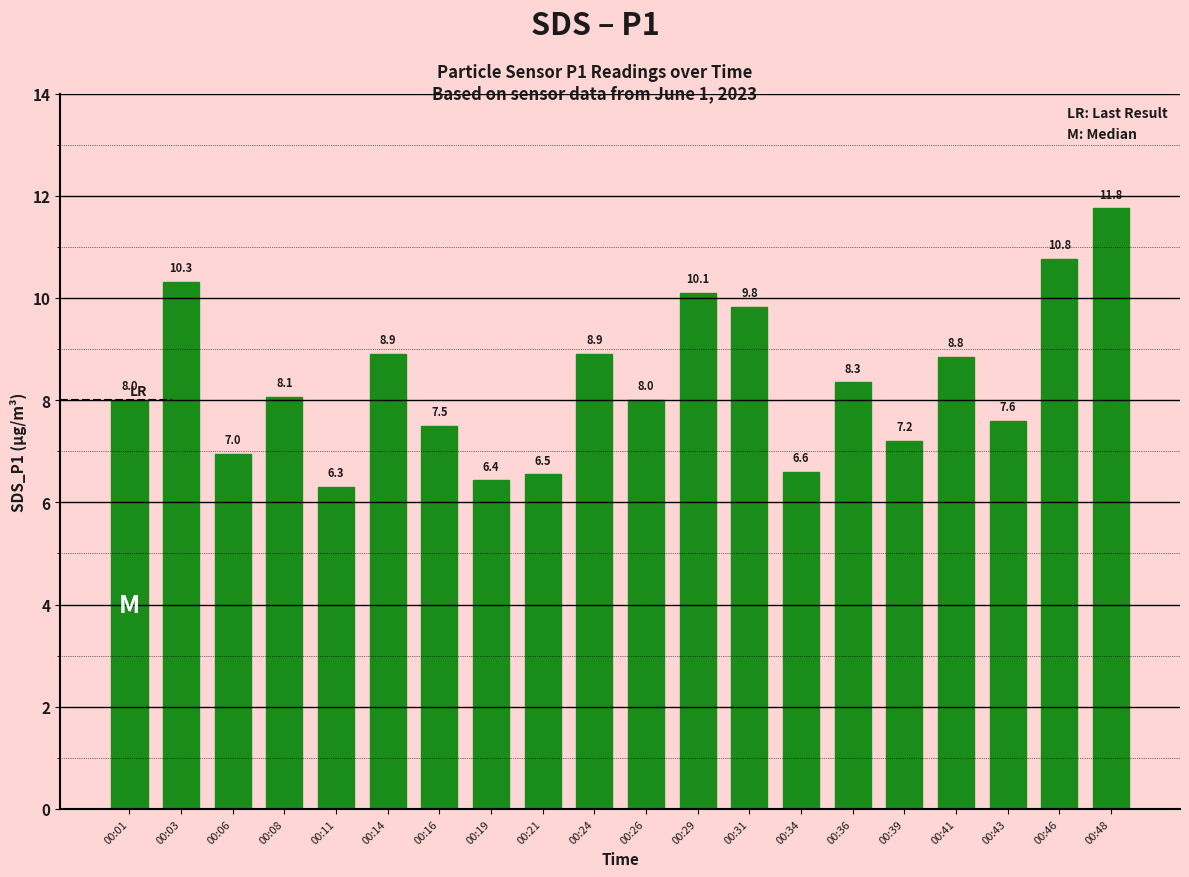

Does the chart contain any negative values?

No